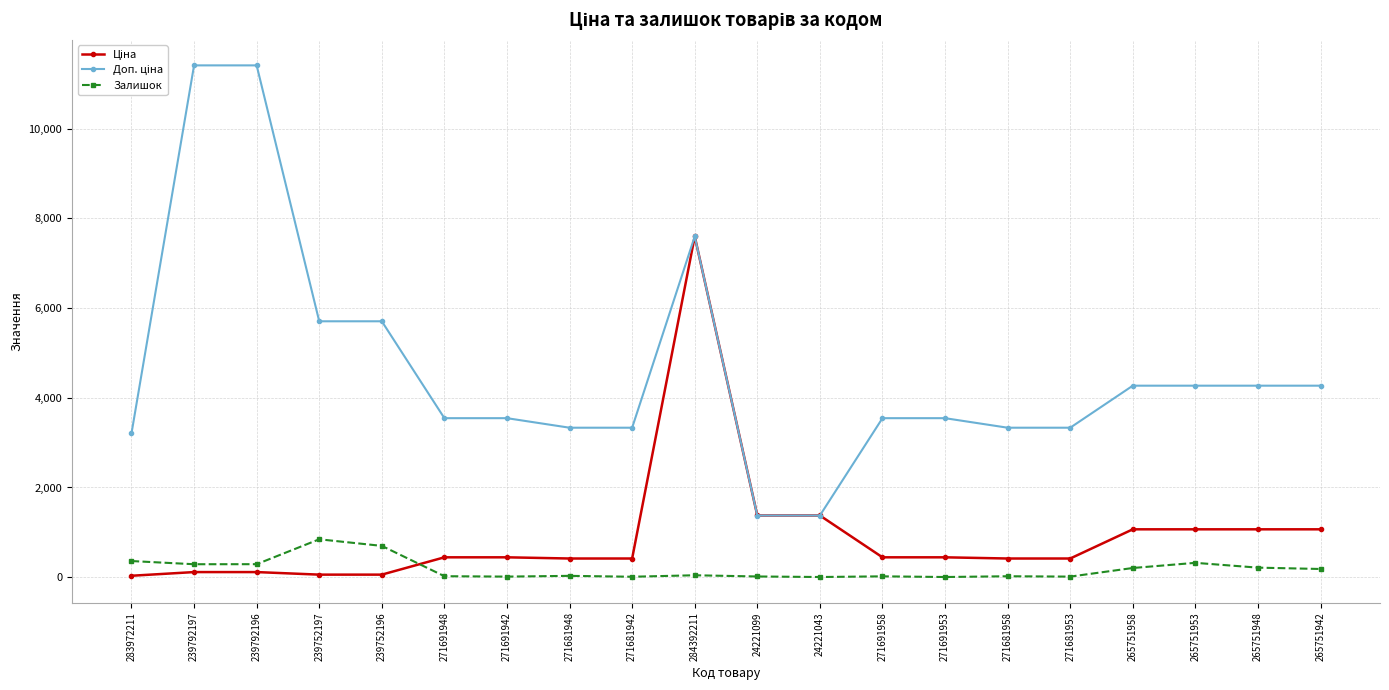

What is the maximum value for Залишок?

845.0